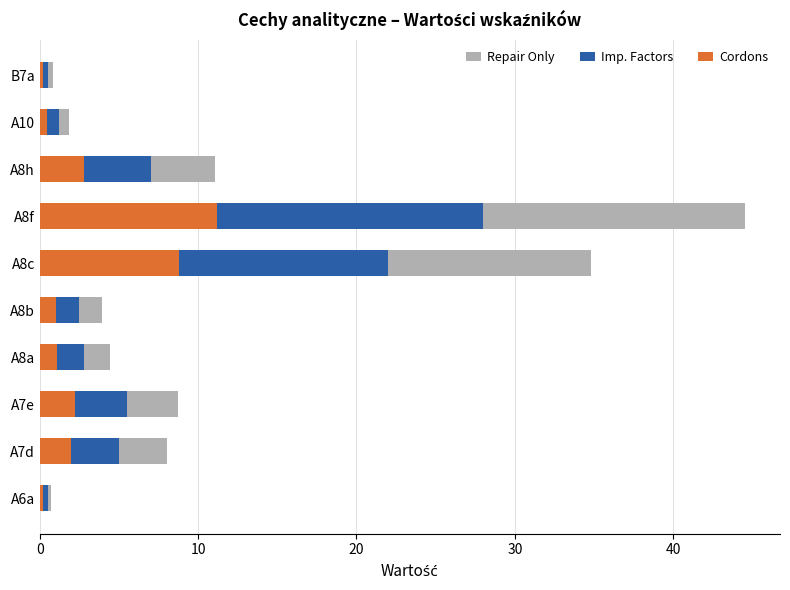

True or false: Cordons has a value of 0.3 at A10.

False